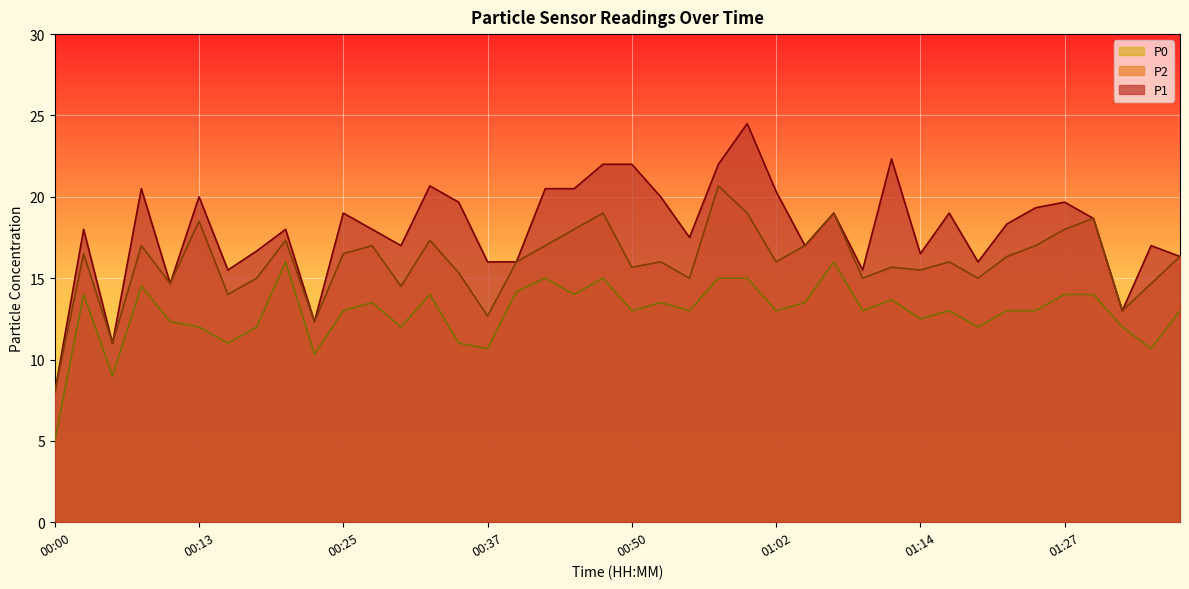

How many lines are shown in the chart?

3